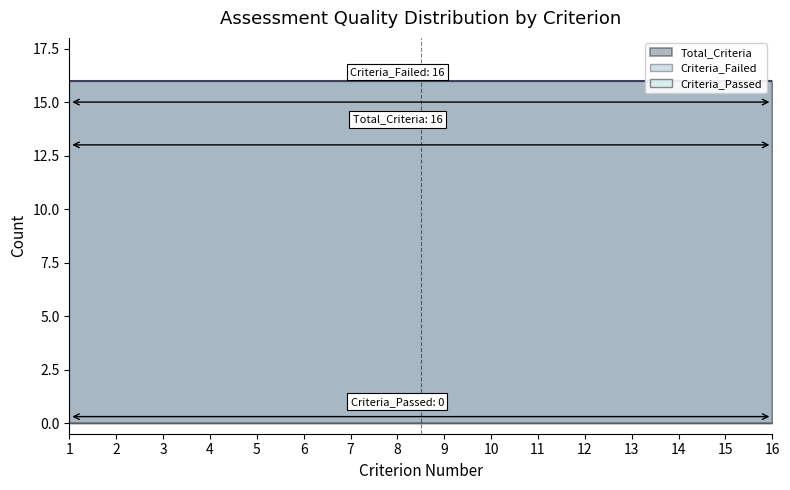

Which has a higher value, 14 or 13?

14